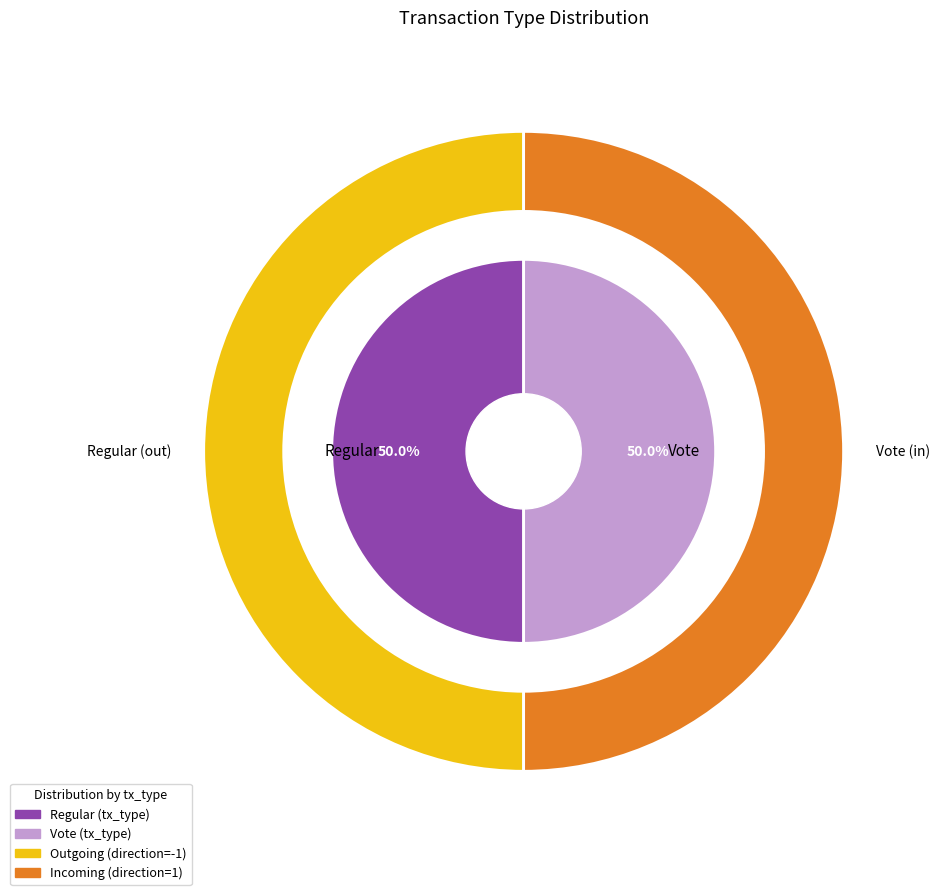

To the nearest percent, what is the combined percentage of Regular and Vote?

100%